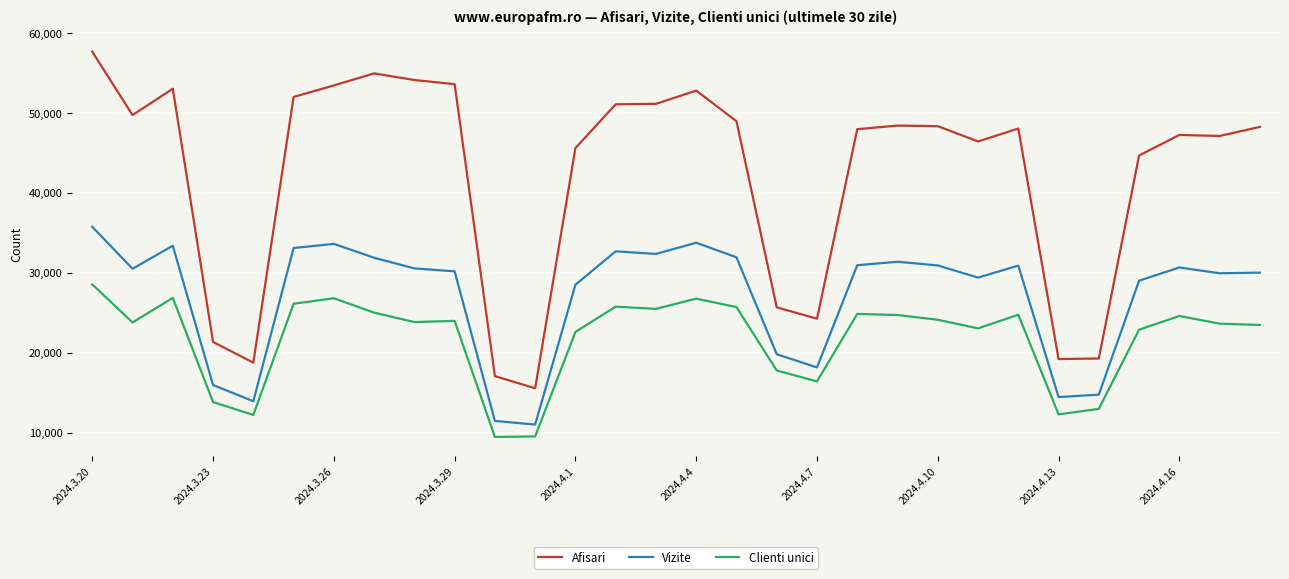

Which series has the largest total across all categories?

Afisari